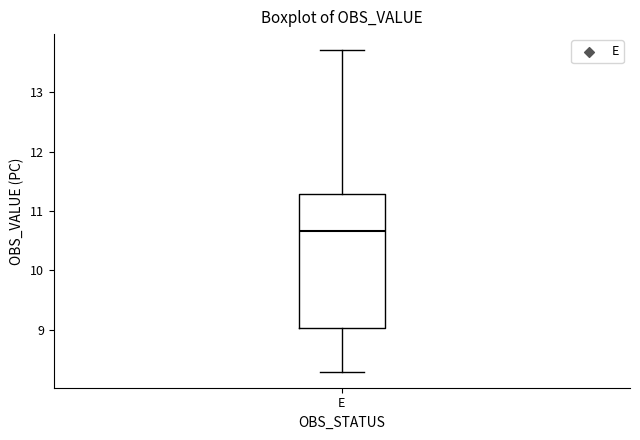

Read this box plot against the y-axis: the position of the median line, the range covered by the box, and the ends of both whiskers. The values are not printed on the chart, so give them approximately, as read against the axis.

median 10.7, box 9.0 to 11.3, whiskers 8.3 to 13.7